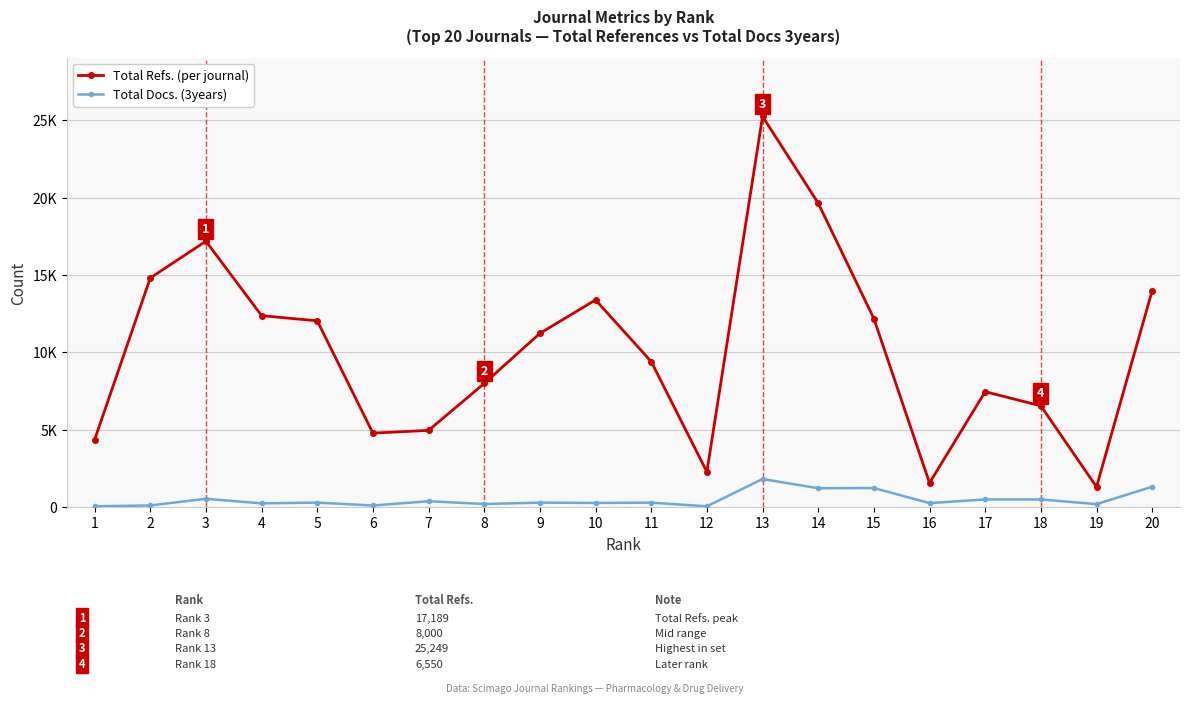

True or false: Total Refs. (per journal) and Total Docs. (3years) cross at least once.

False